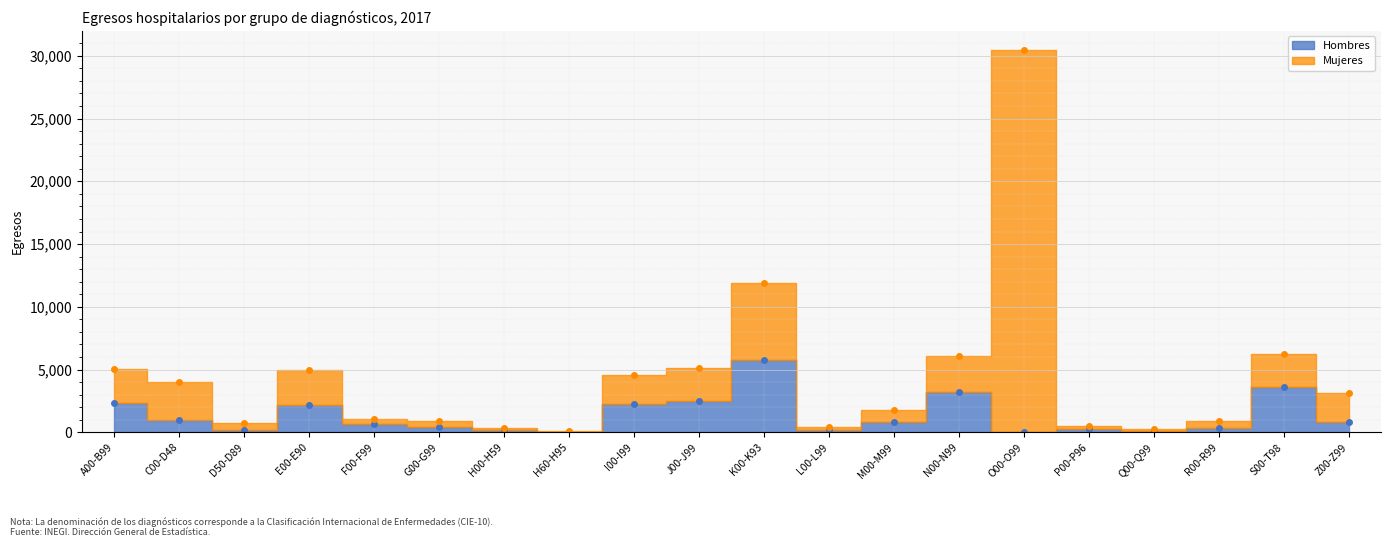

What is the average value?

1348